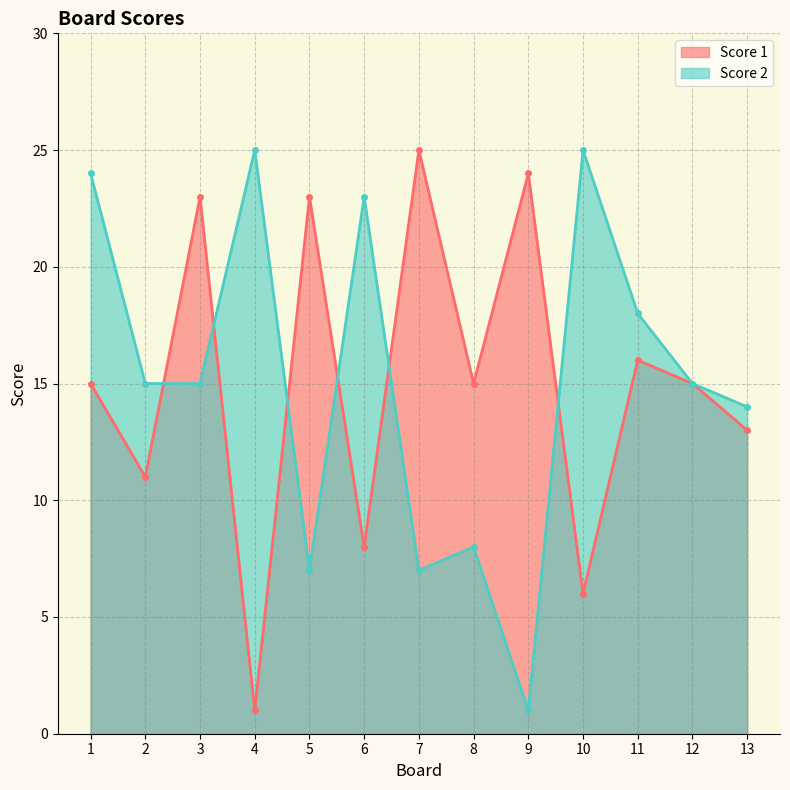

Between 8 and 13, which is larger?

8